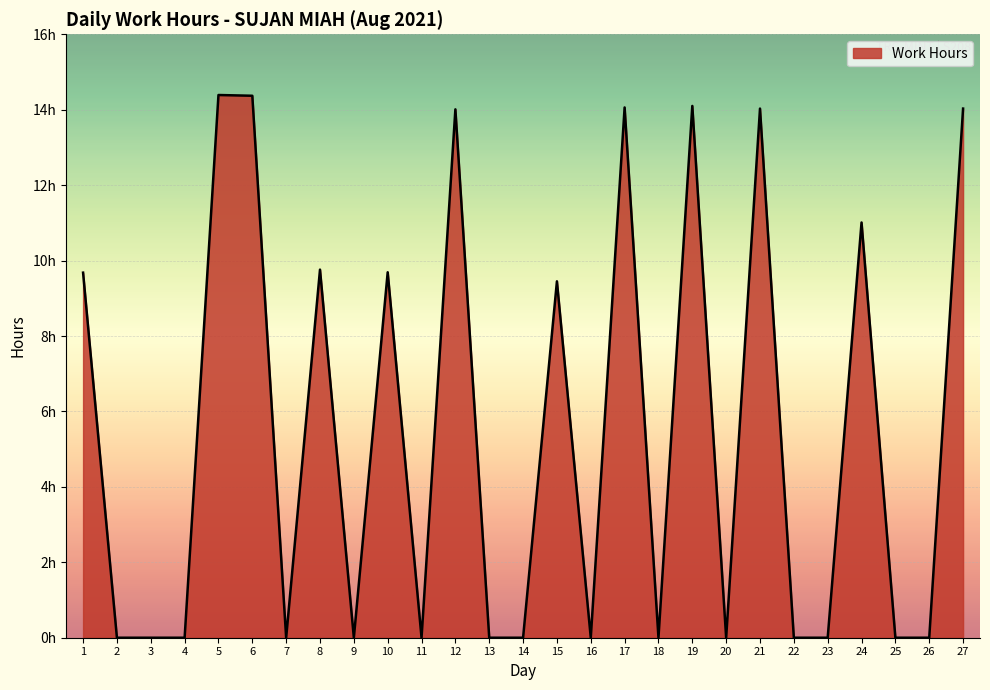

Does the chart display data point markers on the line(s)?

No